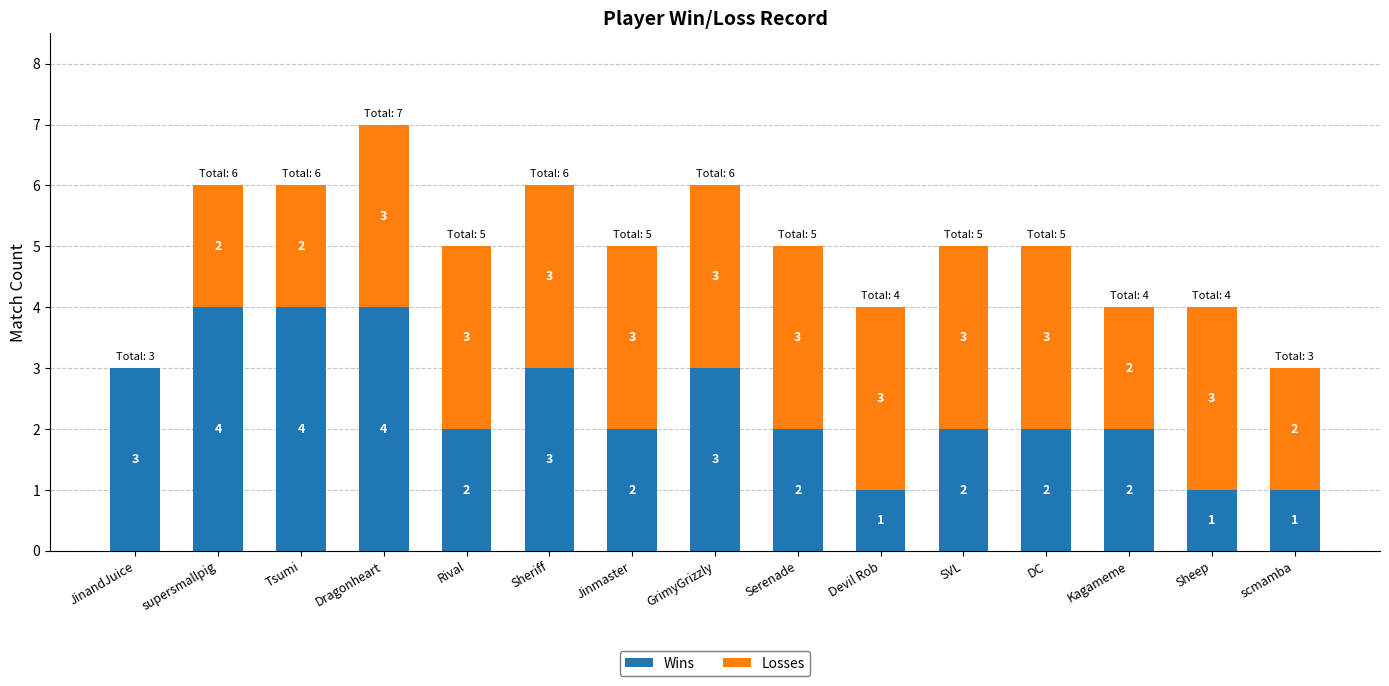

Count the number of data series in this chart.

2